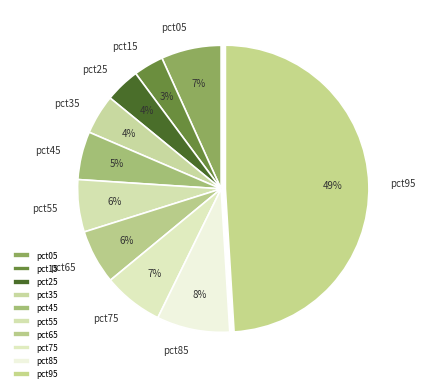

To the nearest percent, what portion does pct45 represent?

5%